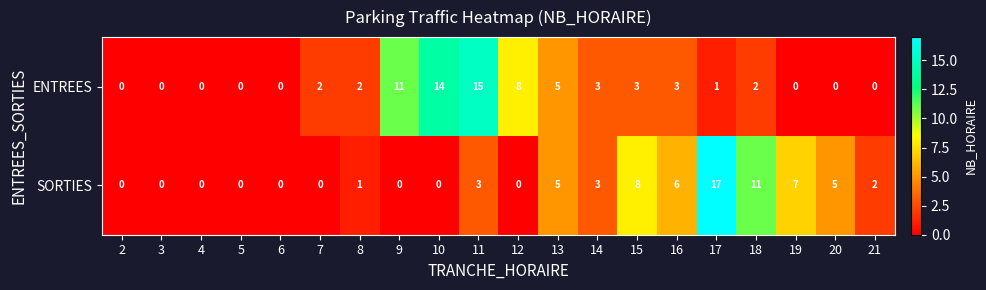

Between 2 and 10, which series saw the biggest shift?

ENTREES